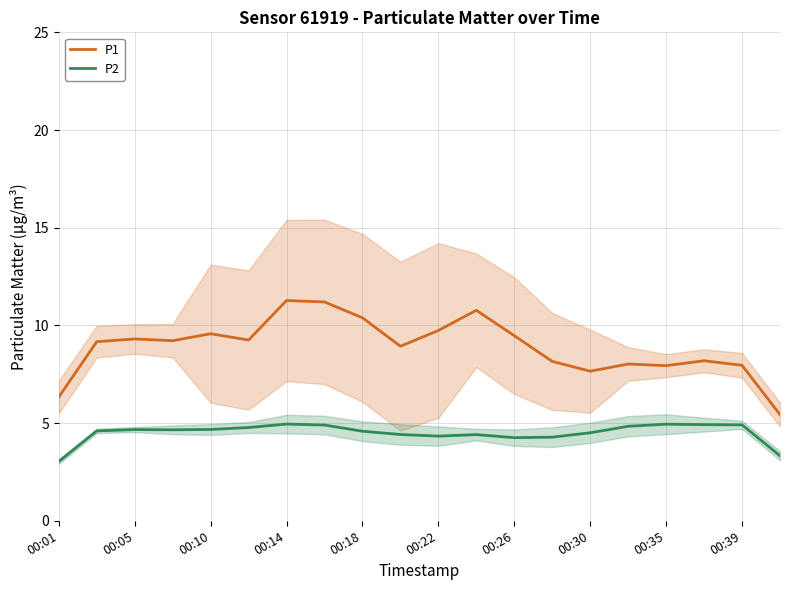

What is the minimum value for P1?

5.4